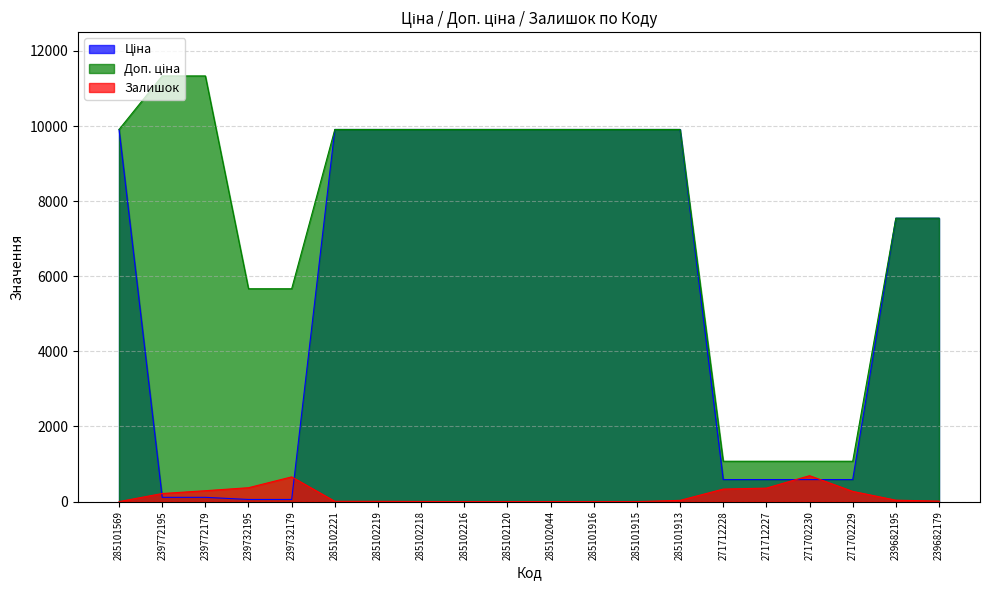

True or false: Ціна and Доп. ціна intersect in this chart.

False